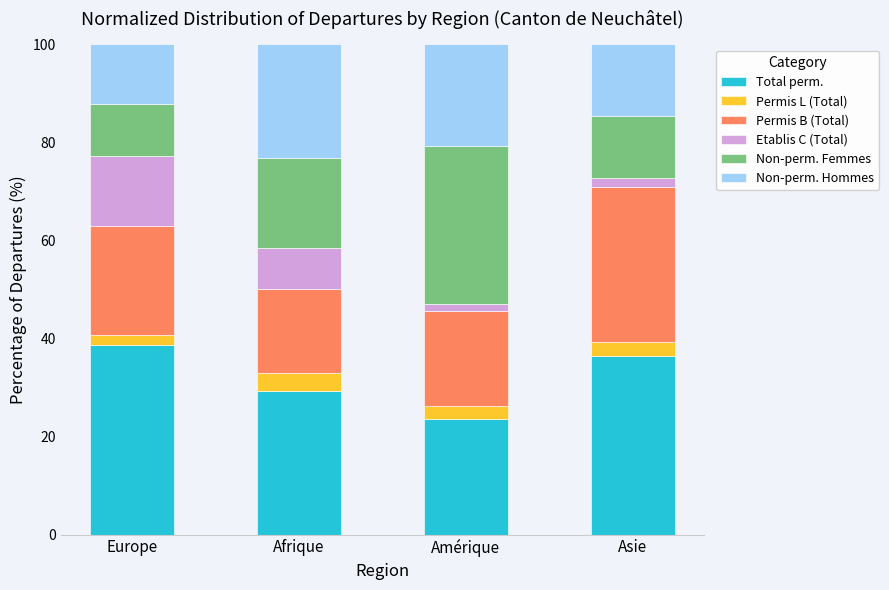

What is the highest value of the Total perm. series?

38.6